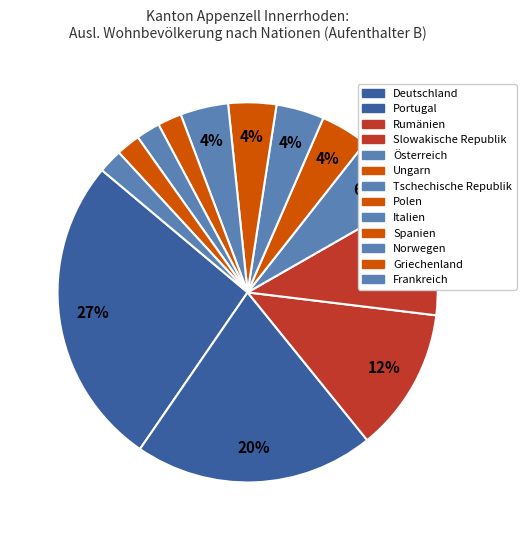

Does Griechenland represent more than half of the total?

No